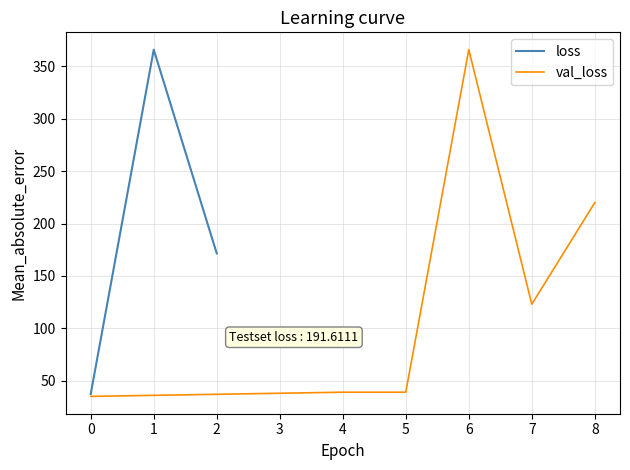

Is it true that loss equals 37.3 at 0?

True